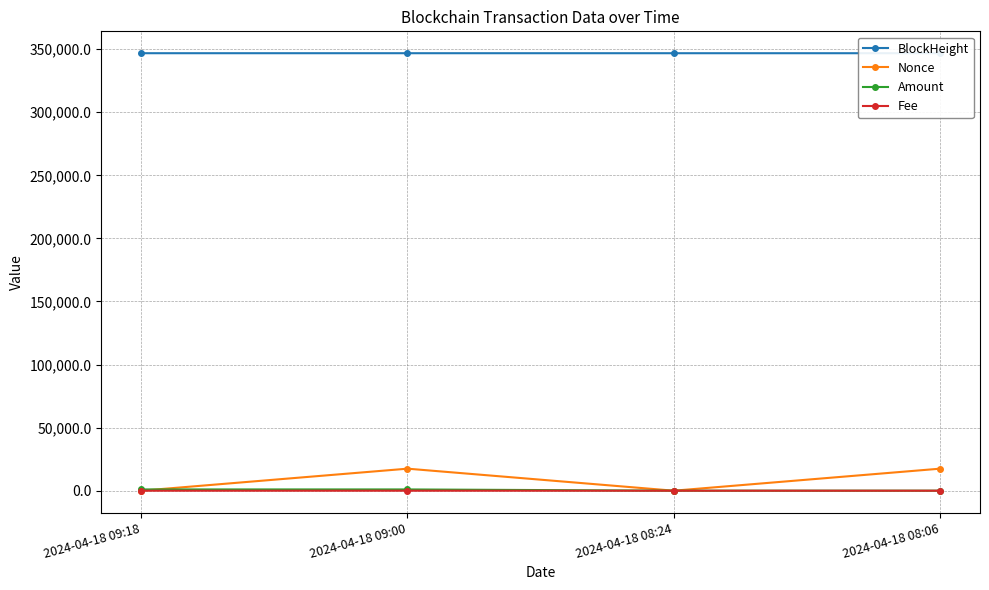

What is the total value across all series at 2024-04-18 09:18?

347799.0